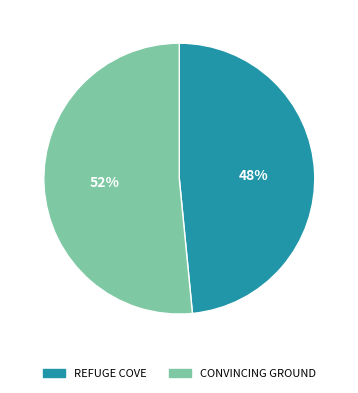

To the nearest percent, what is the combined percentage of REFUGE COVE and CONVINCING GROUND?

100%